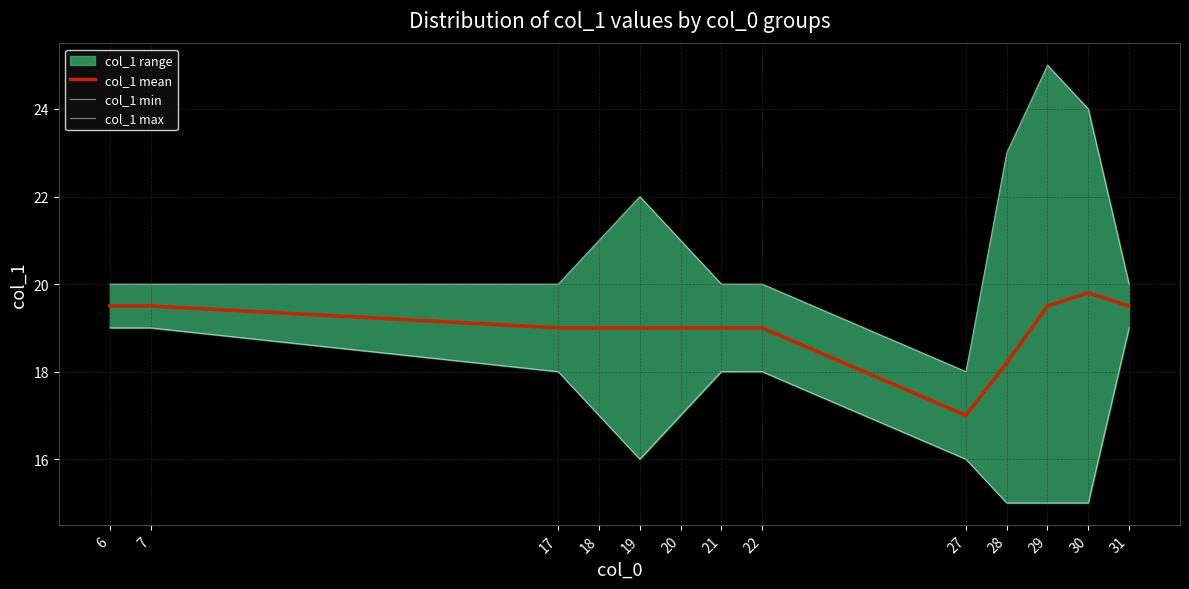

What is the value of the col_1 max point at the 7th from the left?

20.0